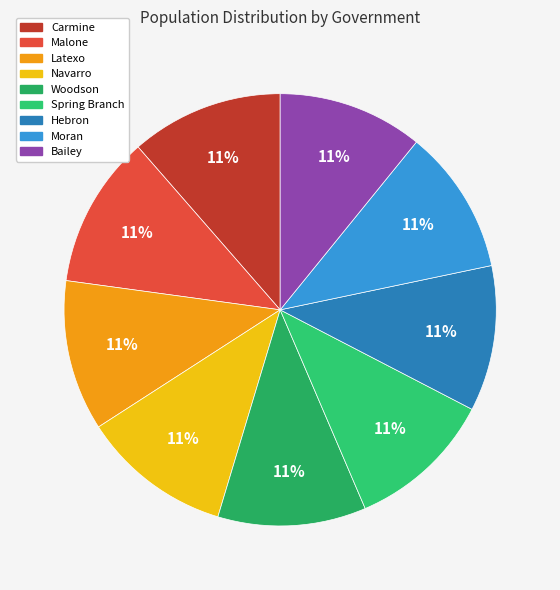

What is the largest slice in the pie chart?

Carmine